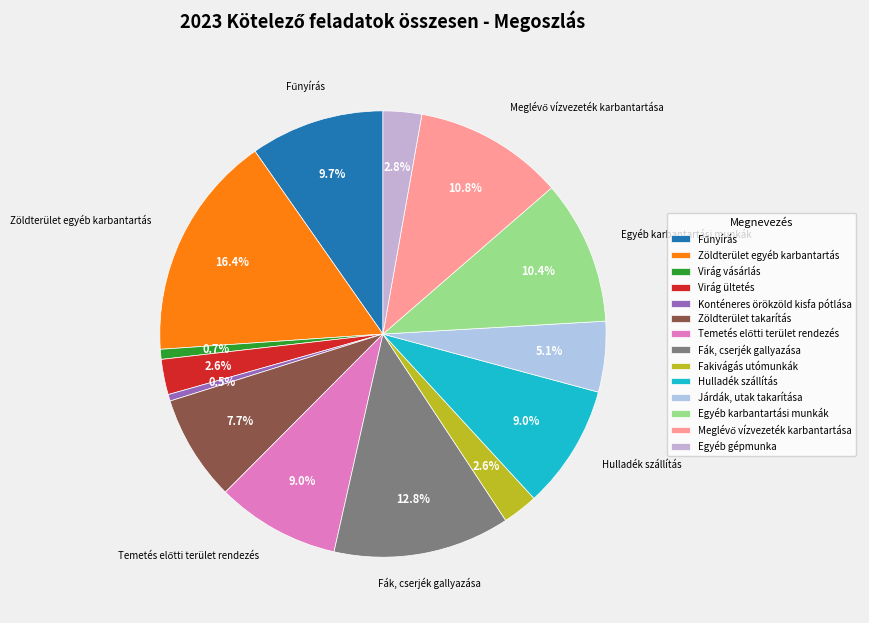

What percentage do Járdák, utak takarítása and Hulladék szállítás together represent?

14.1%